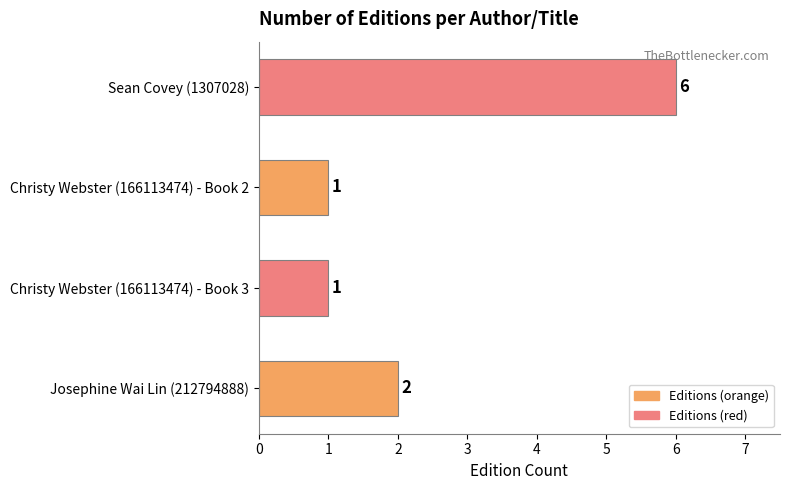

What is the maximum value shown in the chart?

6